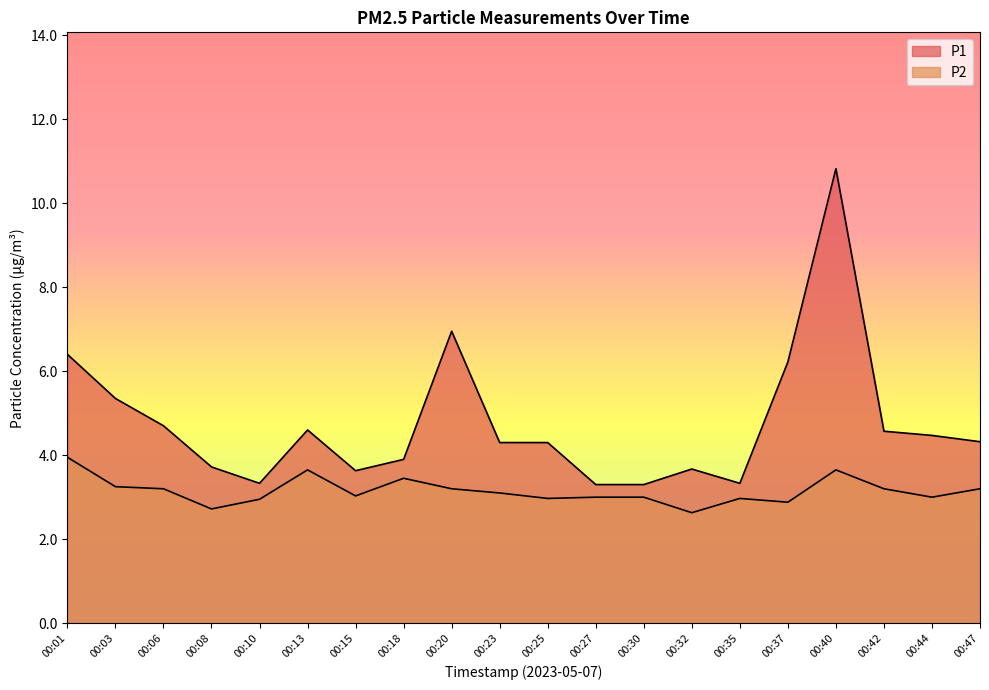

Where does the P2 series first go above 3?

00:01